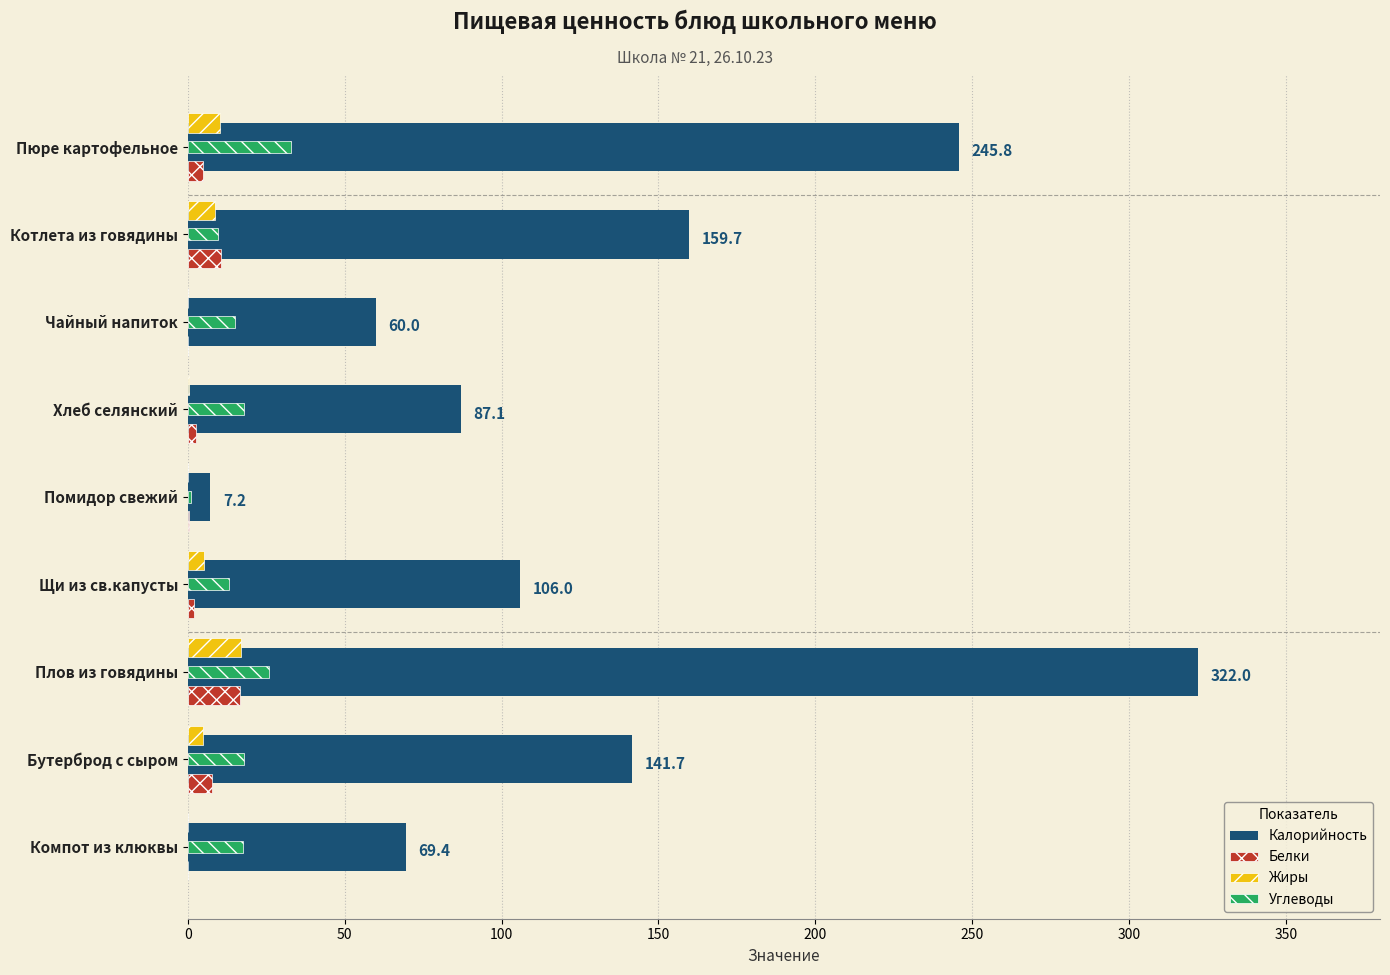

Is the value of Углеводы at Плов из говядины greater than the value of Жиры at Помидор свежий?

Yes